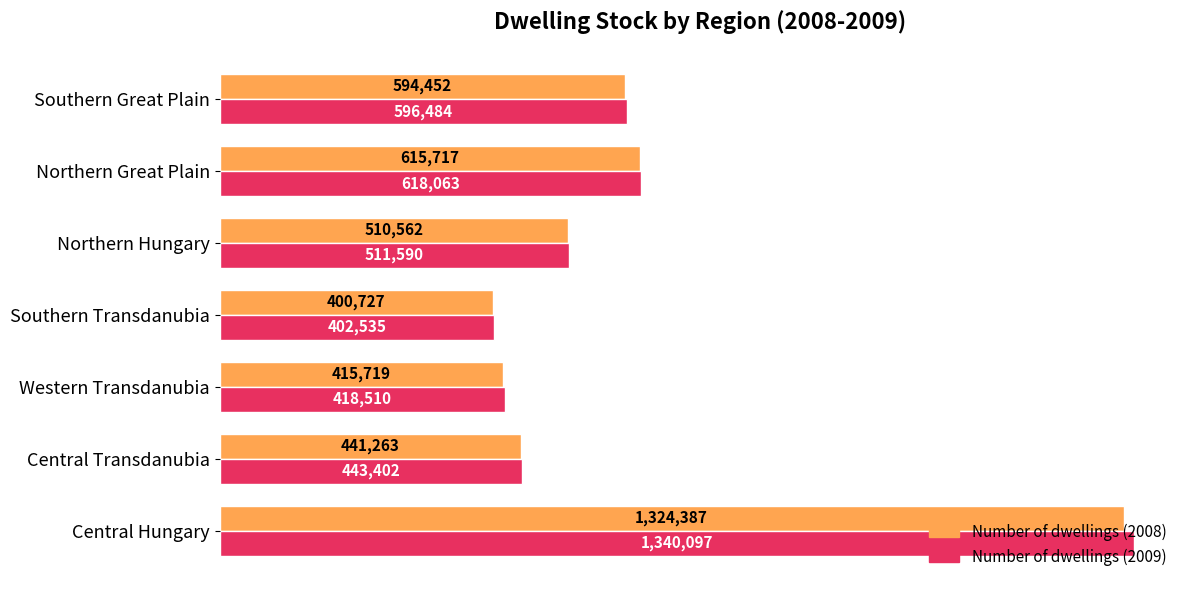

What are all the series names shown in the legend?

Number of dwellings (2008), Number of dwellings (2009)